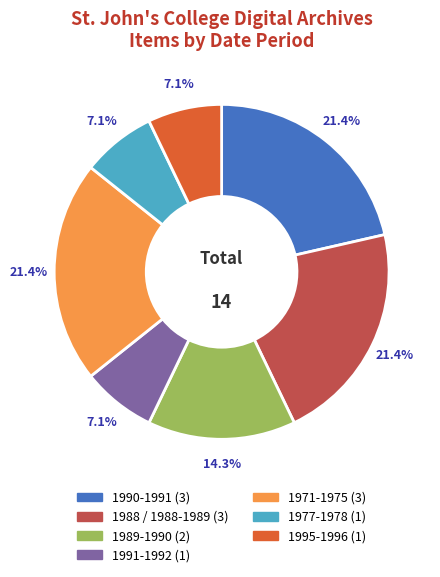

How many slices are in this pie chart?

7